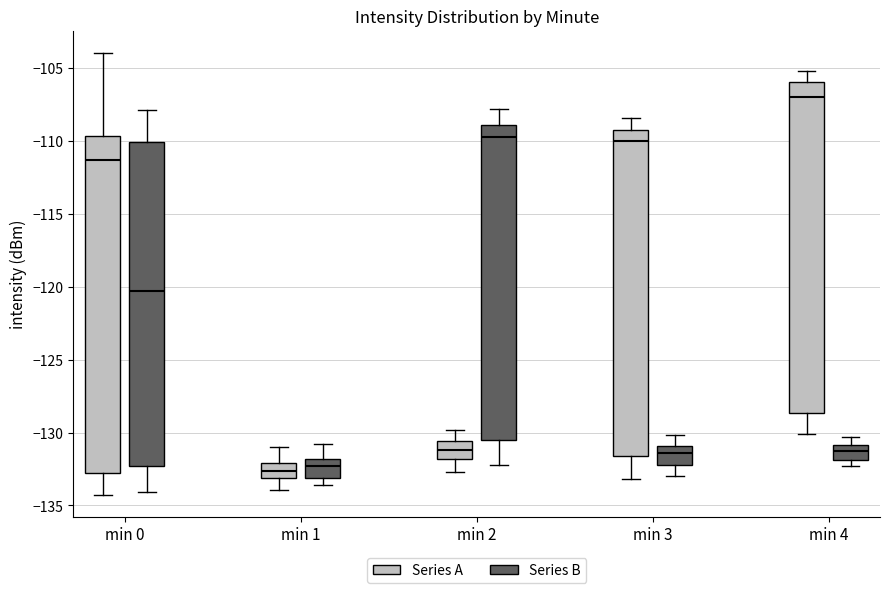

Reading left to right, read every box against the y-axis: the position of its median line, the range the box covers, and the ends of its whiskers. The values are not printed on the chart, so give them approximately, as read against the axis.

min 0 (Series A): median -111.5, box -133.0 to -109.5, whiskers -134.5 to -104.0
min 0 (Series B): median -120.5, box -132.5 to -110.0, whiskers -134.0 to -108.0
min 1 (Series A): median -132.5, box -133.0 to -132.0, whiskers -134.0 to -131.0
min 1 (Series B): median -132.5, box -133.0 to -132.0, whiskers -133.5 to -131.0
min 2 (Series A): median -131.0, box -132.0 to -130.5, whiskers -132.5 to -130.0
min 2 (Series B): median -109.5, box -130.5 to -109.0, whiskers -132.0 to -108.0
min 3 (Series A): median -110.0, box -131.5 to -109.0, whiskers -133.0 to -108.5
min 3 (Series B): median -131.5, box -132.0 to -131.0, whiskers -133.0 to -130.0
min 4 (Series A): median -107.0, box -128.5 to -106.0, whiskers -130.0 to -105.0
min 4 (Series B): median -131.5, box -132.0 to -131.0, whiskers -132.5 to -130.5